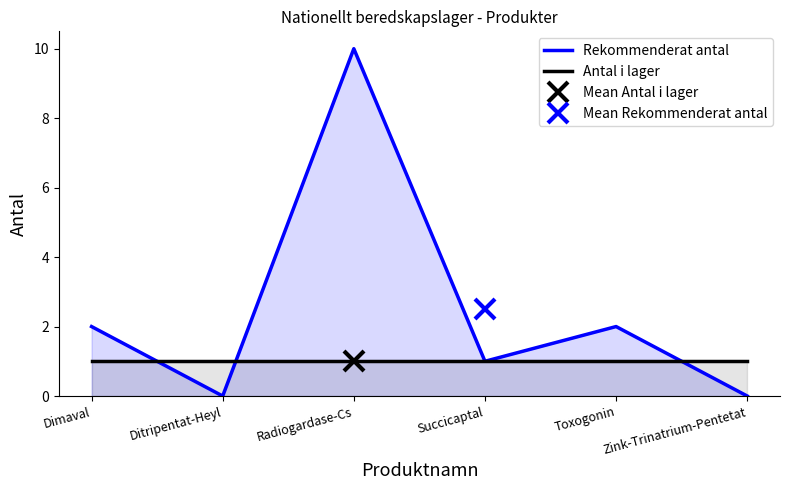

How many data points in Rekommenderat antal are less than 2?

3